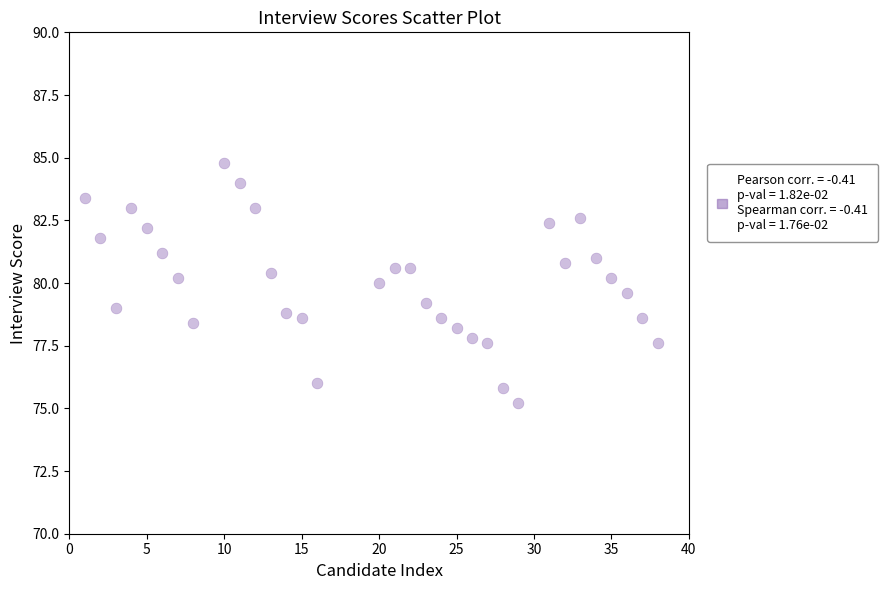

What is the range of Y values (max minus min)?

9.6